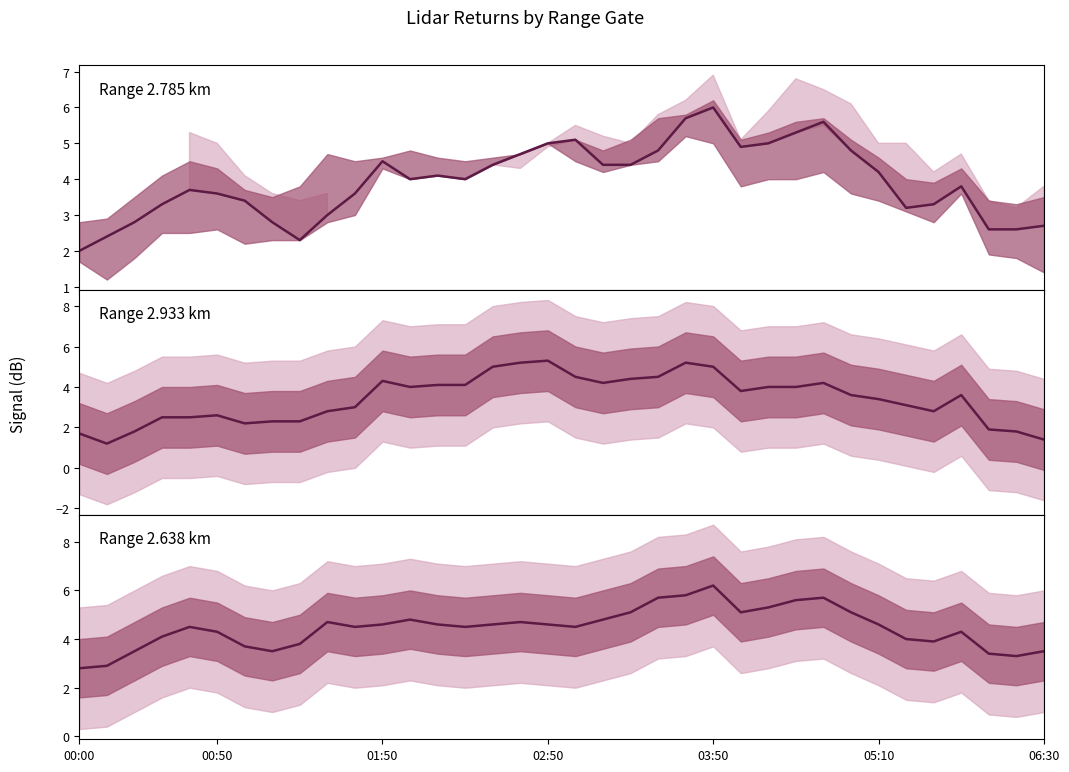

Which label corresponds to the largest value in the chart?

03:50